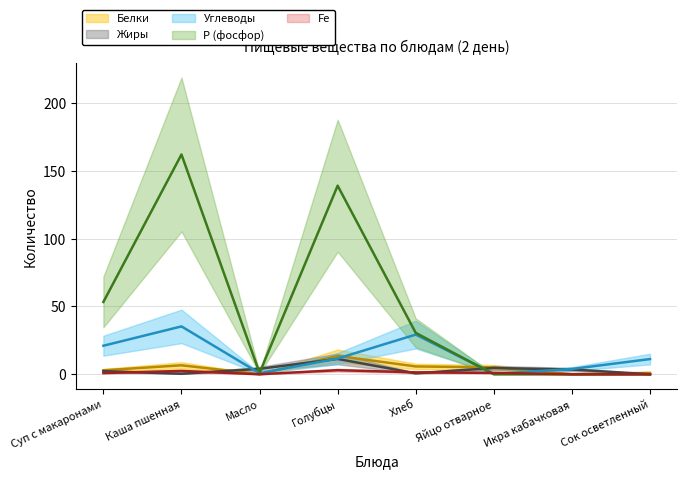

Which has a higher value, Хлеб or Каша пшенная?

Каша пшенная